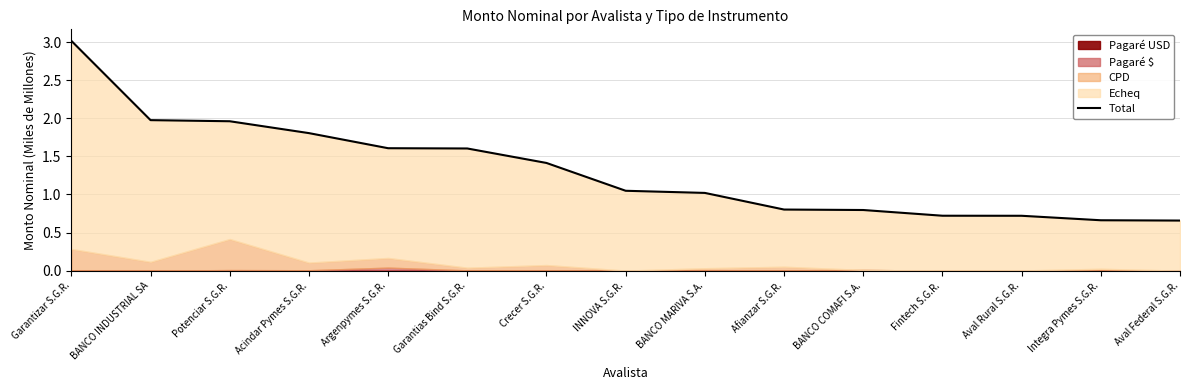

What is the value of the 5th point from the left?

1.6